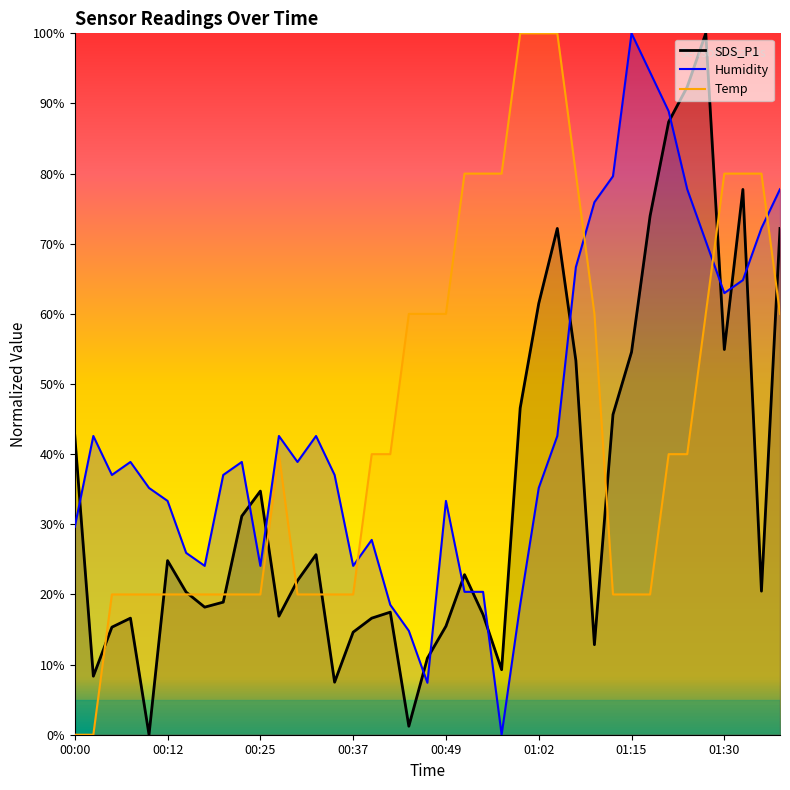

Reading right to left, list all the values displayed in this chart.

SDS_P1: 01:38=72.2	01:35=20.5	01:33=77.7	01:30=54.9	01:27=100.0	01:24=92.4	01:21=87.4	01:18=74.0	01:15=54.6	01:12=45.6	01:09=12.8	01:07=53.4	01:04=72.2	01:02=61.5	00:59=46.6	00:57=9.3	00:54=17.1	00:52=22.8	00:49=15.5	00:47=10.9	00:44=1.2	00:42=17.5	00:39=16.6	00:37=14.6	00:34=7.5	00:32=25.7	00:29=22.0	00:27=16.9	00:25=34.7	00:22=31.2	00:20=18.9	00:17=18.2	00:15=20.3	00:12=24.8	00:10=0.0	00:07=16.6	00:05=15.3	00:02=8.3	00:00=42.7
Humidity: 01:38=77.8	01:35=72.2	01:33=64.8	01:30=63.0	01:27=70.4	01:24=77.8	01:21=88.9	01:18=94.4	01:15=100.0	01:12=79.6	01:09=75.9	01:07=66.7	01:04=42.6	01:02=35.2	00:59=18.5	00:57=0.0	00:54=20.4	00:52=20.4	00:49=33.3	00:47=7.4	00:44=14.8	00:42=18.5	00:39=27.8	00:37=24.1	00:34=37.0	00:32=42.6	00:29=38.9	00:27=42.6	00:25=24.1	00:22=38.9	00:20=37.0	00:17=24.1	00:15=25.9	00:12=33.3	00:10=35.2	00:07=38.9	00:05=37.0	00:02=42.6	00:00=29.6
Temp: 01:38=60.0	01:35=80.0	01:33=80.0	01:30=80.0	01:27=60.0	01:24=40.0	01:21=40.0	01:18=20.0	01:15=20.0	01:12=20.0	01:09=60.0	01:07=80.0	01:04=100.0	01:02=100.0	00:59=100.0	00:57=80.0	00:54=80.0	00:52=80.0	00:49=60.0	00:47=60.0	00:44=60.0	00:42=40.0	00:39=40.0	00:37=20.0	00:34=20.0	00:32=20.0	00:29=20.0	00:27=40.0	00:25=20.0	00:22=20.0	00:20=20.0	00:17=20.0	00:15=20.0	00:12=20.0	00:10=20.0	00:07=20.0	00:05=20.0	00:02=0.0	00:00=0.0